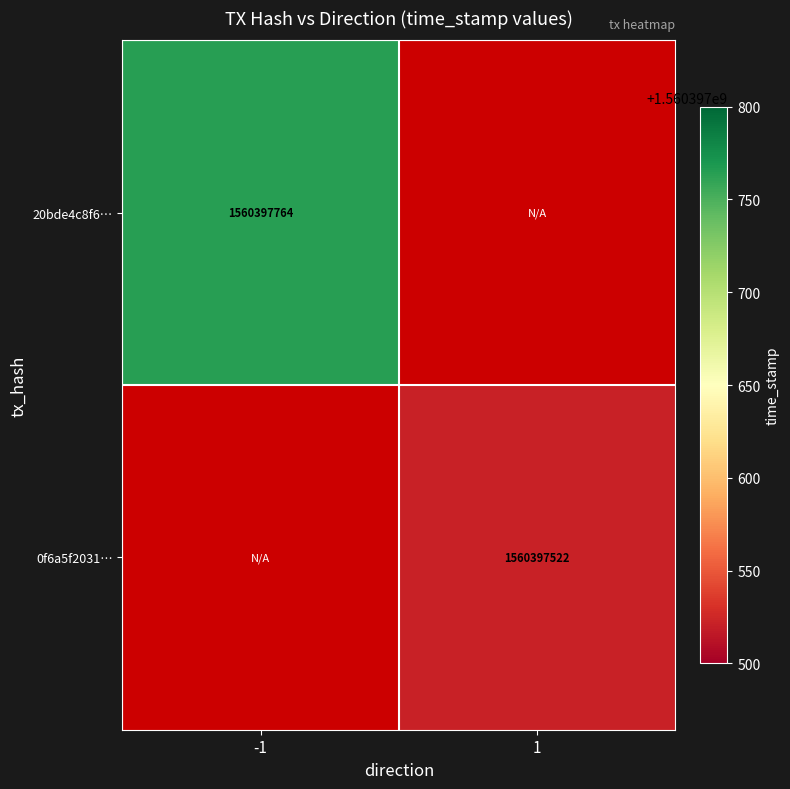

The value of 20bde4c8f6… at -1 is 1560397764. True or false?

True